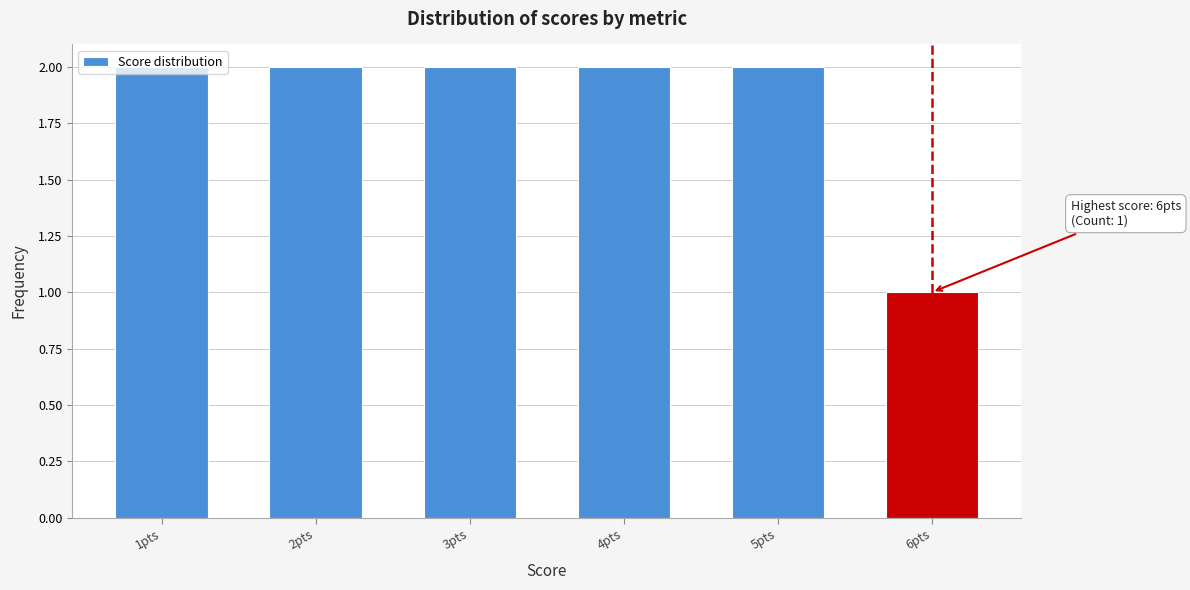

What is the ratio of the value at 6pts to the value at 1pts?

0.5